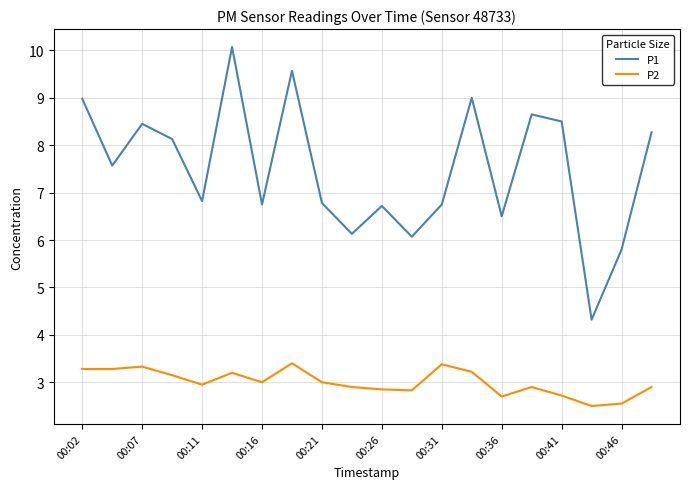

True or false: P2 and P1 intersect in this chart.

False